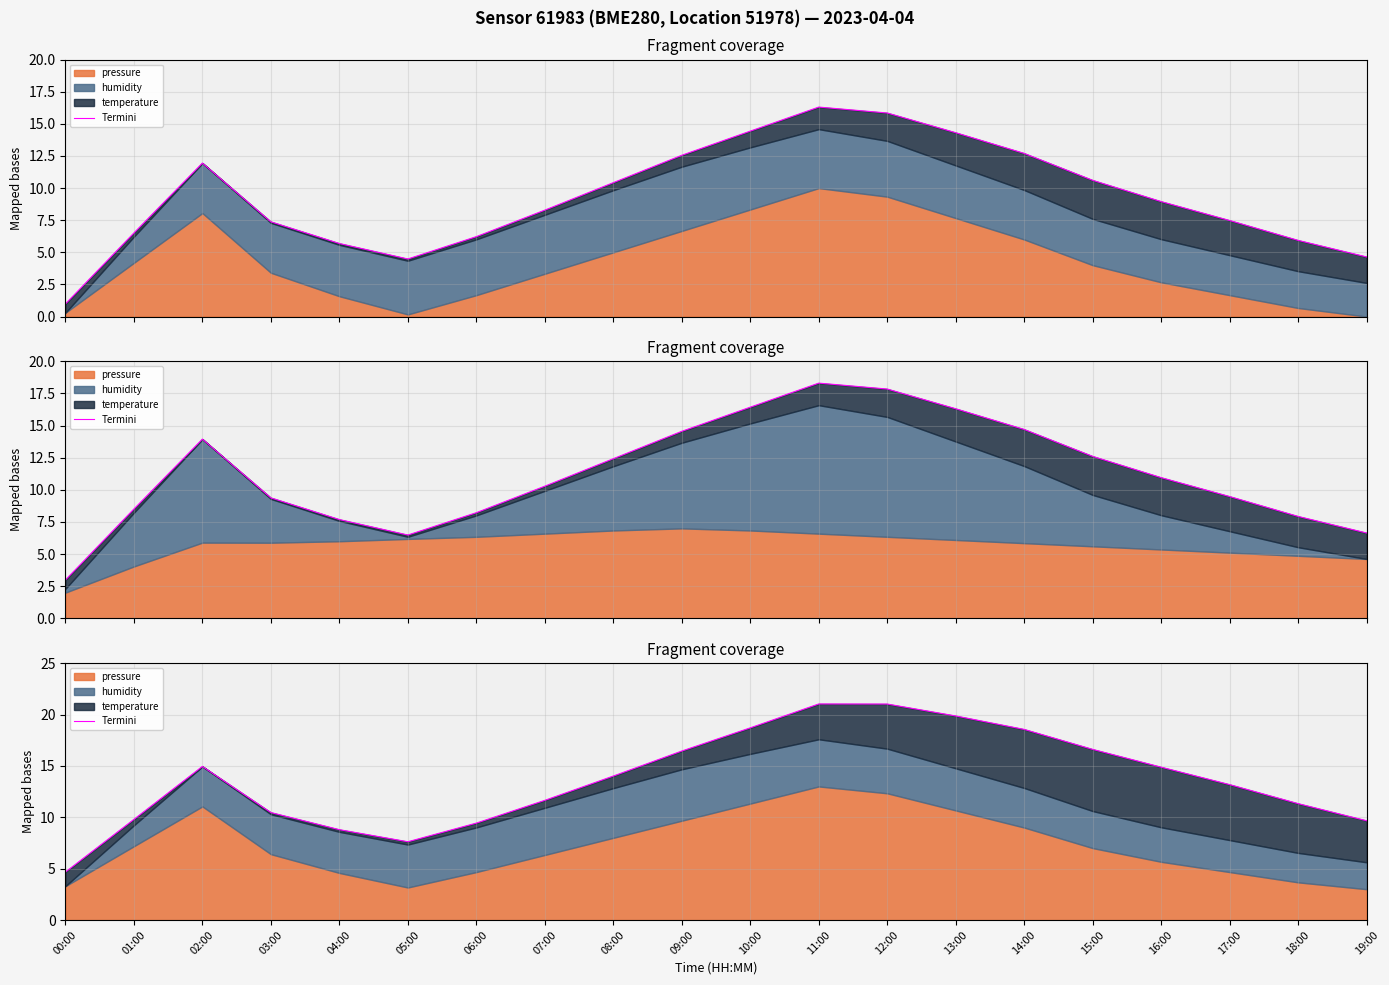

Reading left to right, extract all data points from this chart.

00:00=4.7	01:00=9.8	02:00=14.9	03:00=10.5	04:00=8.8	05:00=7.6	06:00=9.4	07:00=11.6	08:00=14.0	09:00=16.4	10:00=18.7	11:00=21.0	12:00=21.0	13:00=19.9	14:00=18.5	15:00=16.6	16:00=14.9	17:00=13.2	18:00=11.3	19:00=9.7